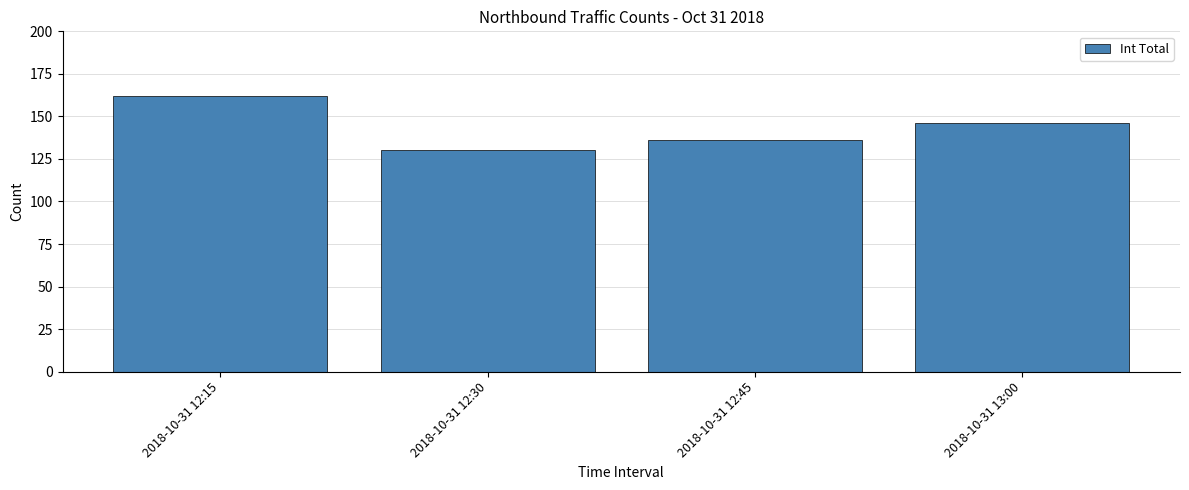

Reading left to right, transcribe all the data shown in this chart.

162	130	136	146